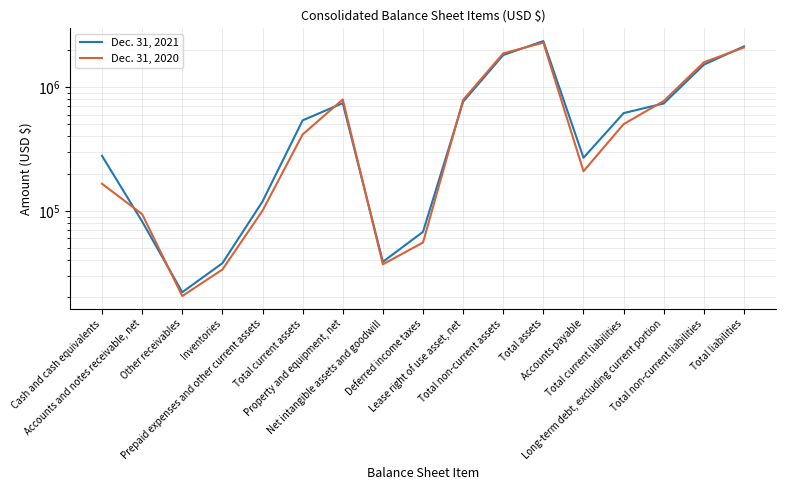

What is the greatest value displayed?

2361257